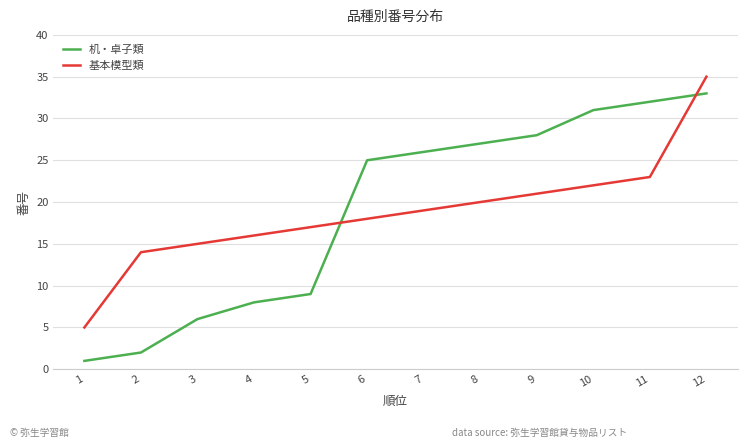

Rank the series by their maximum value, from lowest to highest.

机・卓子類, 基本模型類